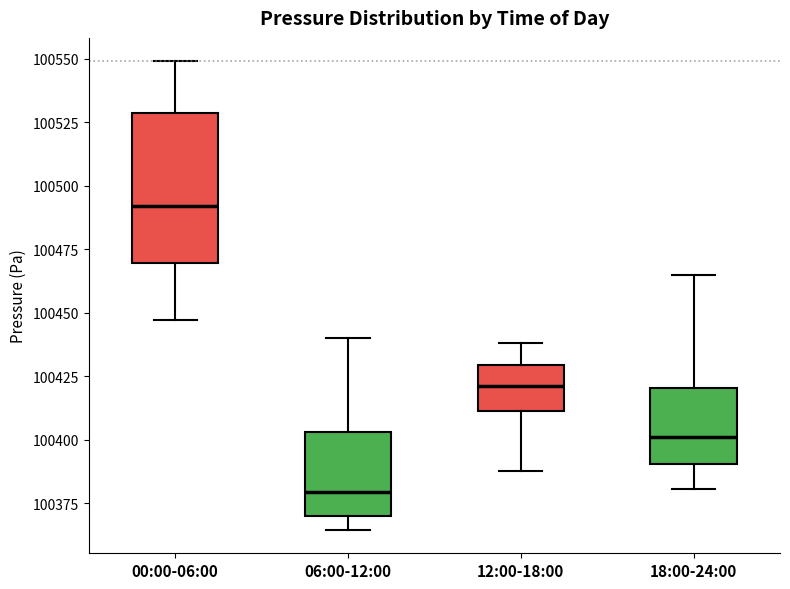

Comparing the boxes themselves (not the whiskers), which one is the tallest?

00:00-06:00